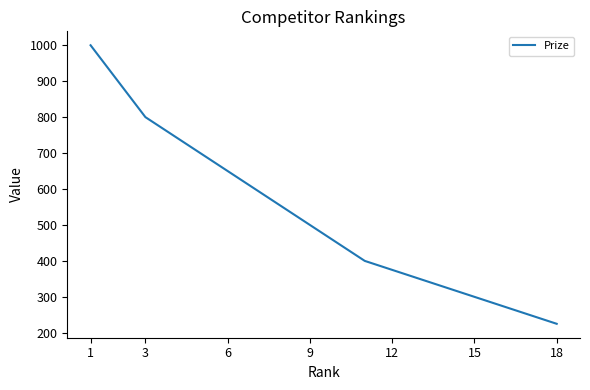

What is the difference between the second highest and minimum values?

675